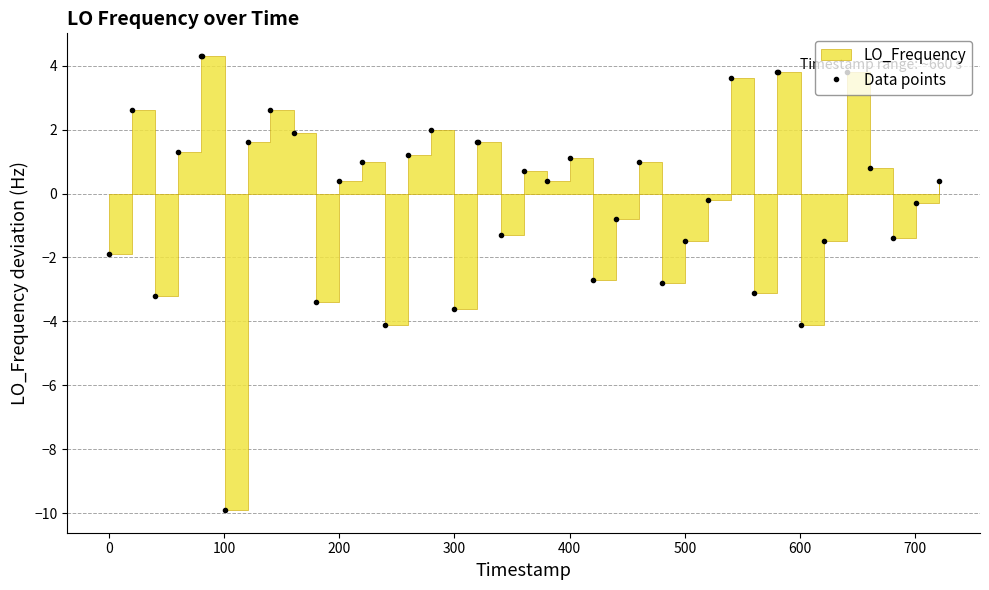

How many values are below zero?

17